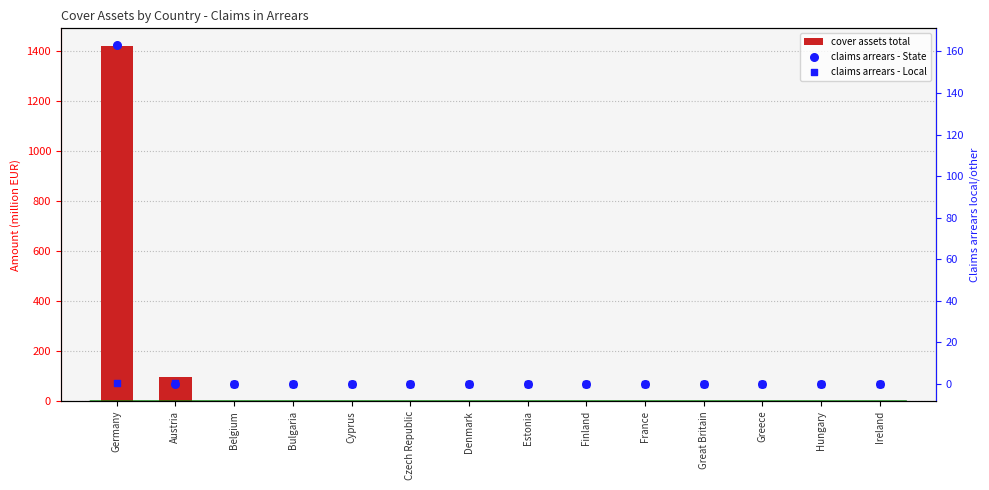

At which category is the sum across all series the highest?

Germany